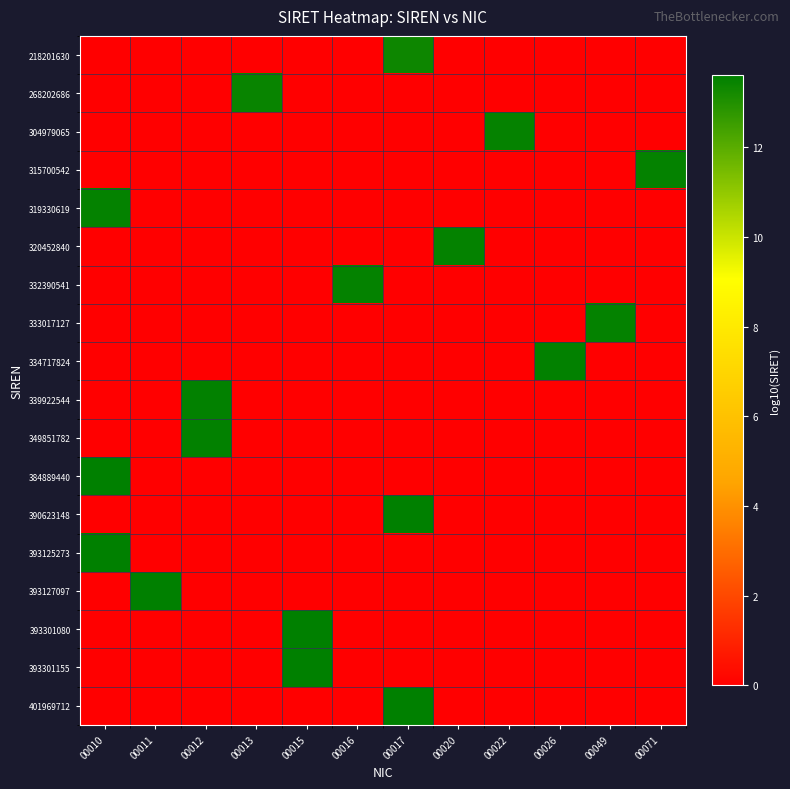

At how many categories does at least one series exceed 4?

12